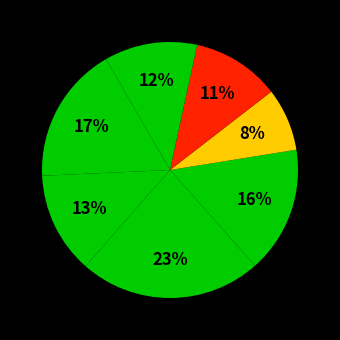

How many slices are in this pie chart?

7